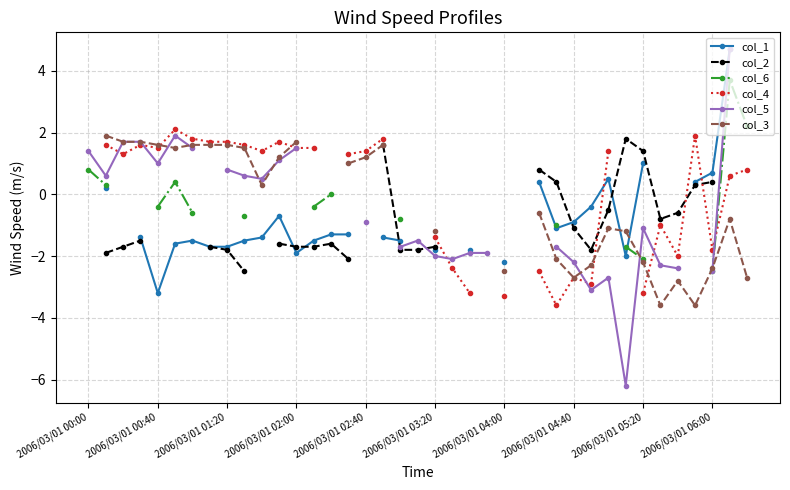

How many interior local peaks does the col_1 series have?

3